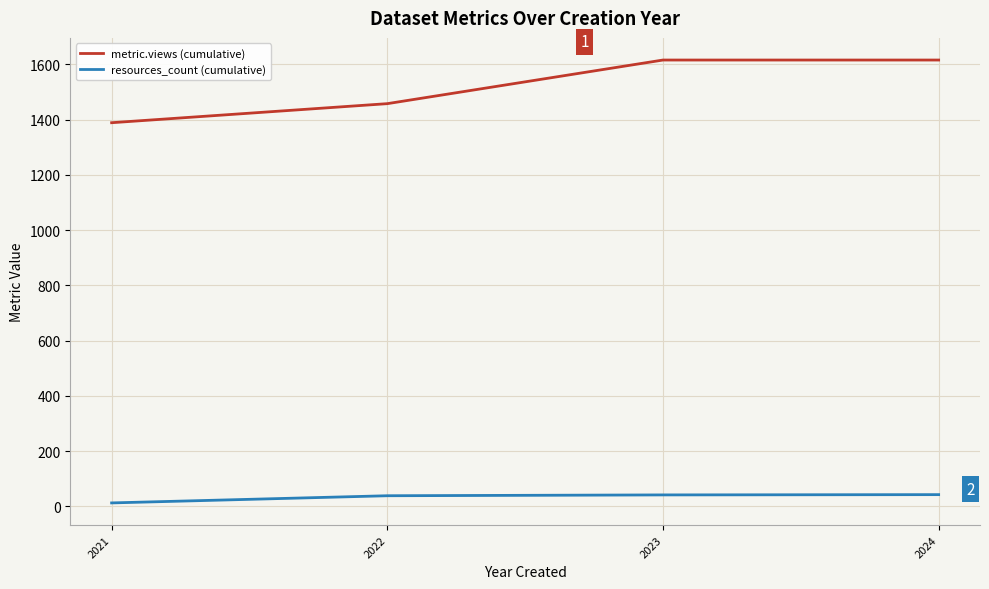

What is the total value across all series at 2023?

1657